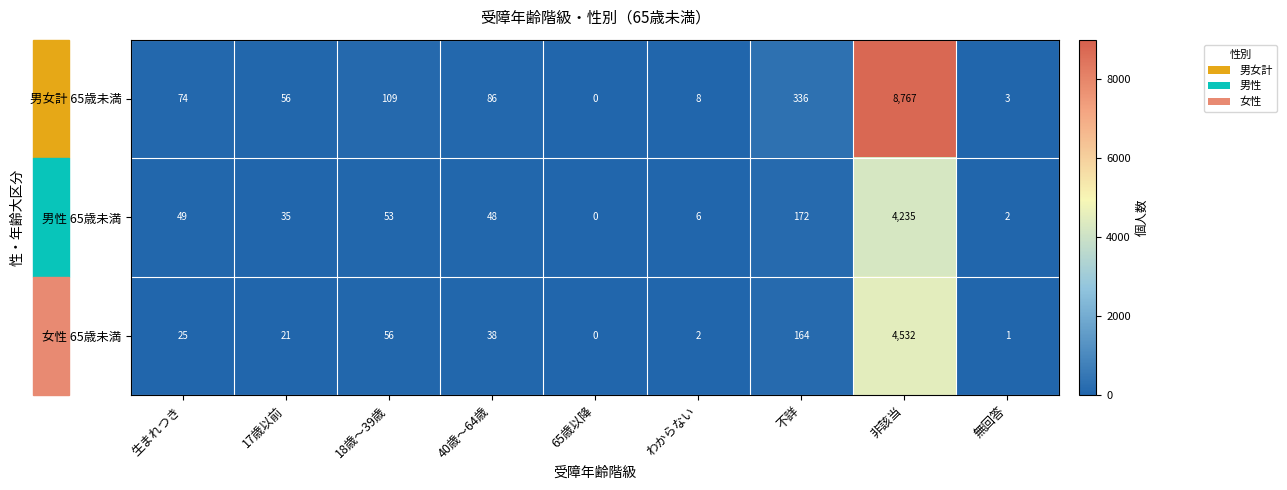

Is it true that 女性 65歳未満 equals 28 at 17歳以前?

False